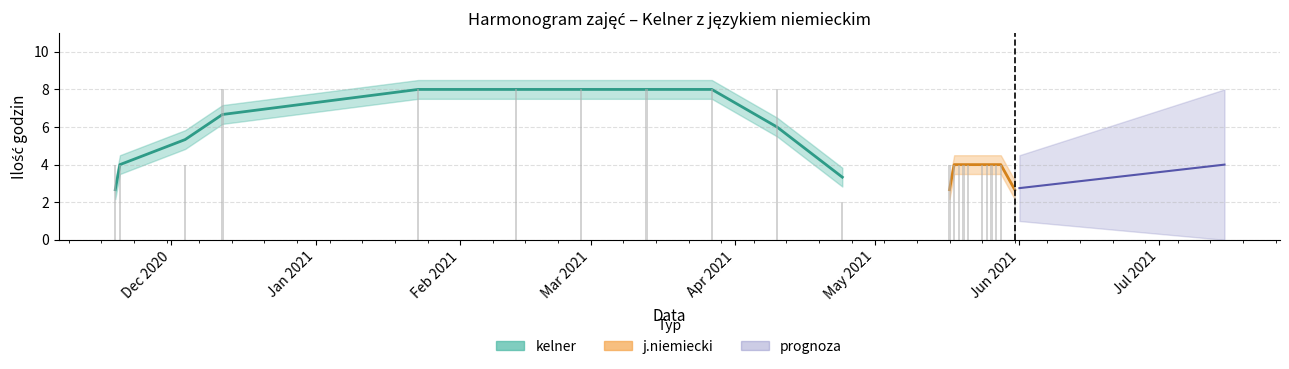

What is the value of the kelner bar at the 3rd from the left?

4